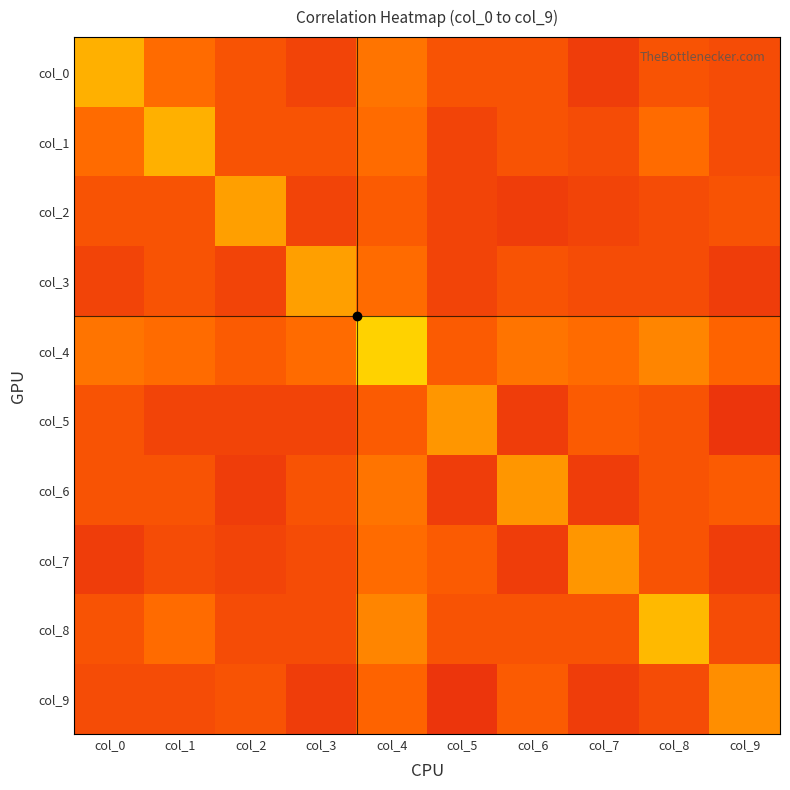

Which series changed the most between col_1 and col_8?

col_8